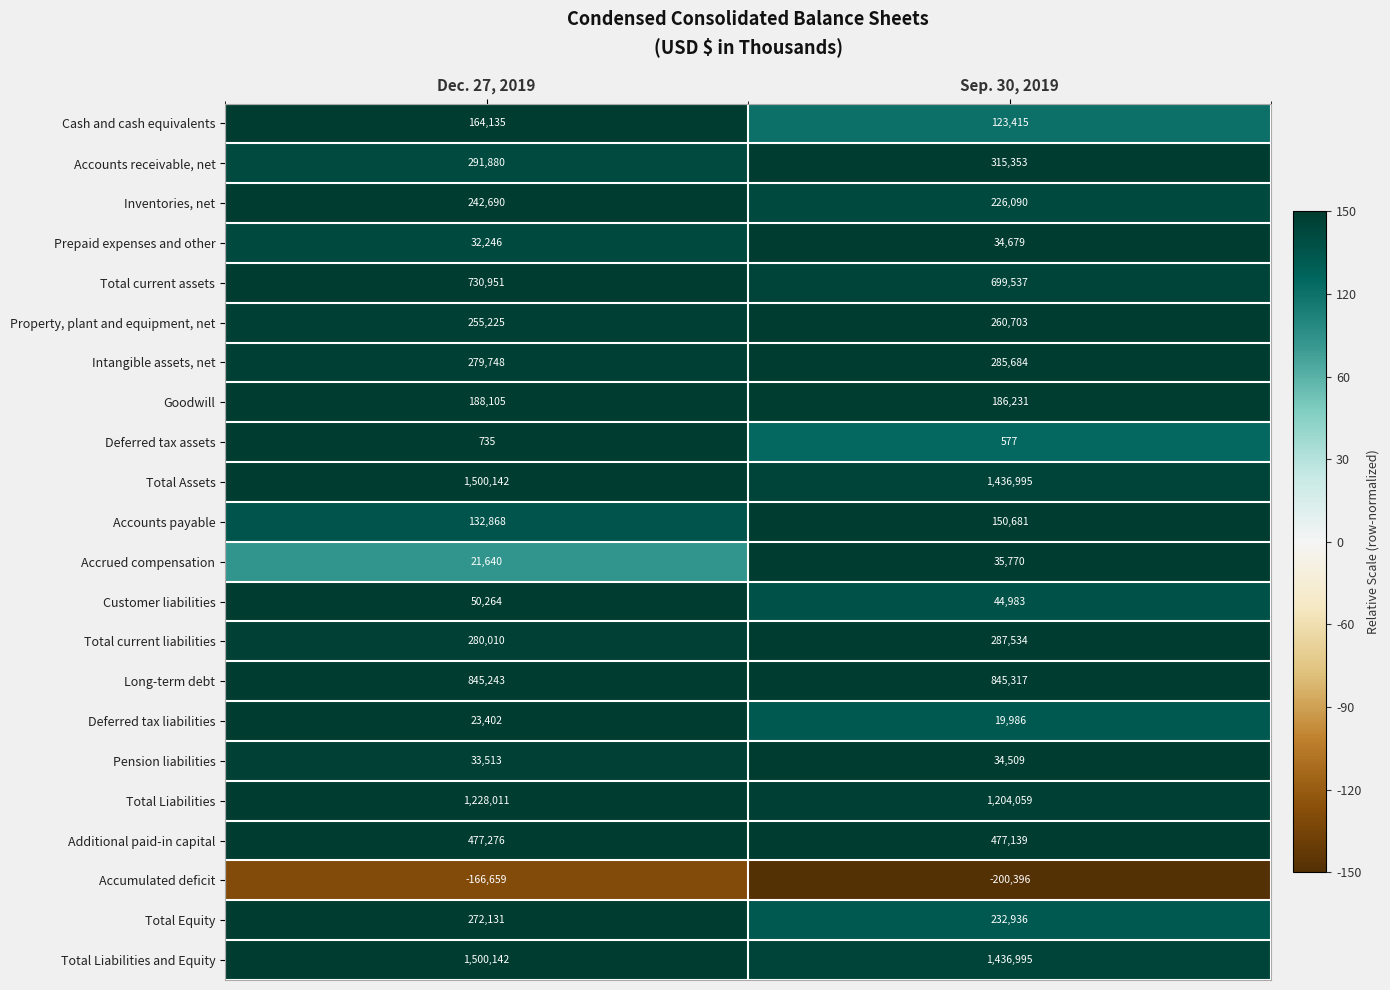

What is the total value across all series at Dec. 27, 2019?

8383698